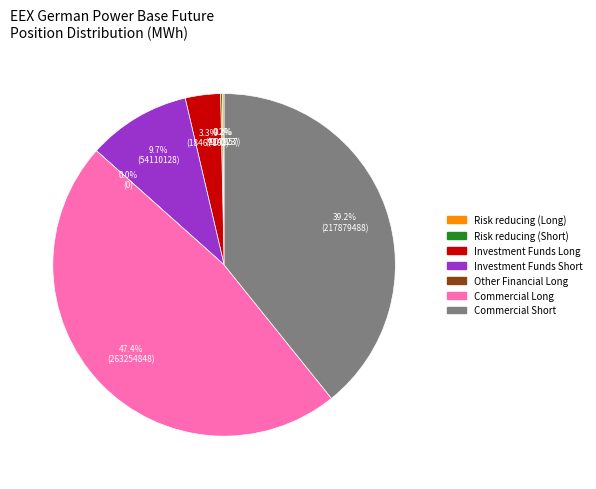

How many slices are in this pie chart?

7